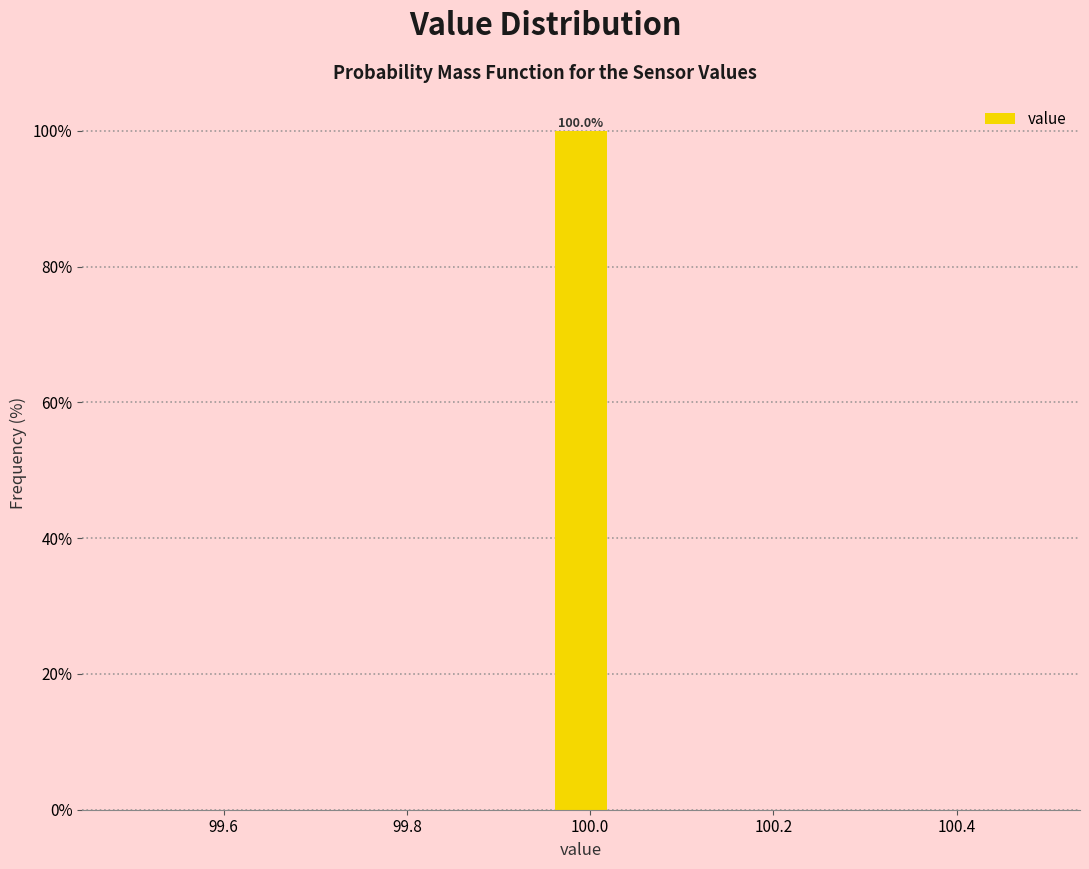

Around what value on the x-axis is the tallest bar? Give the approximate position of its centre, as read against the axis.

100.00